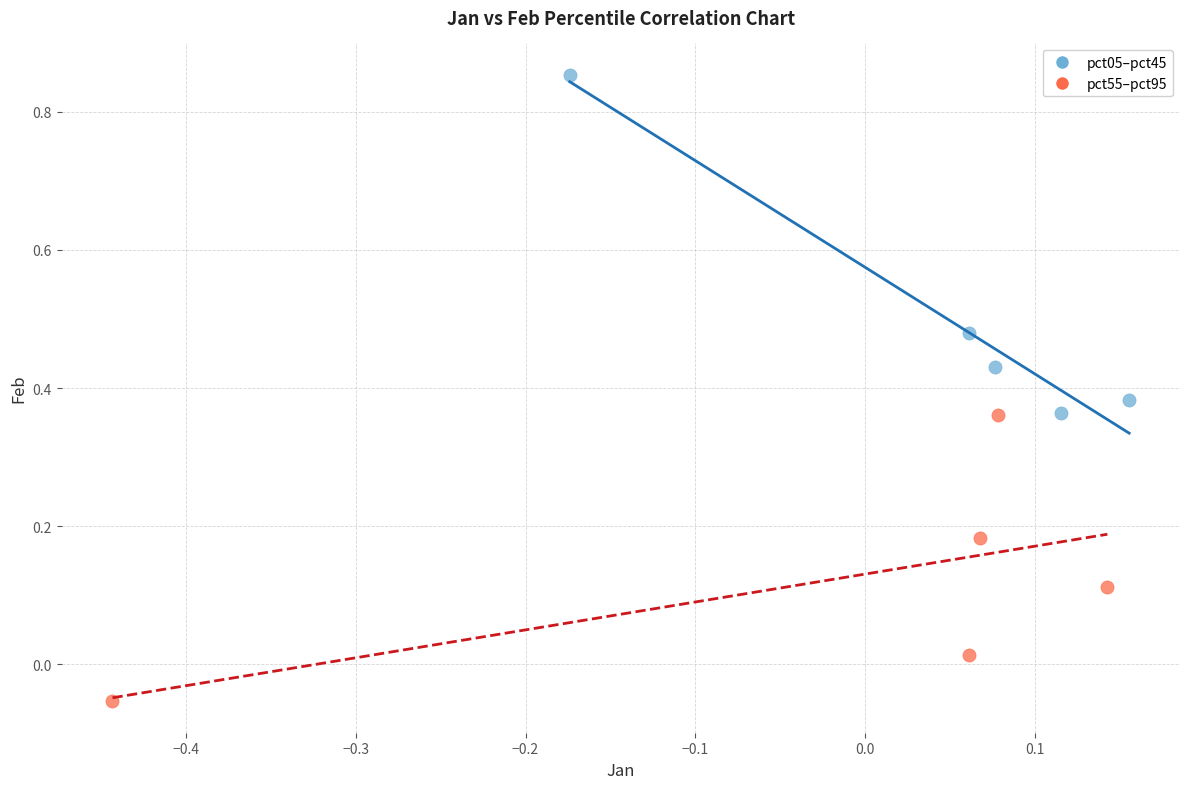

Which series contains the lowest Y value?

pct55–pct95